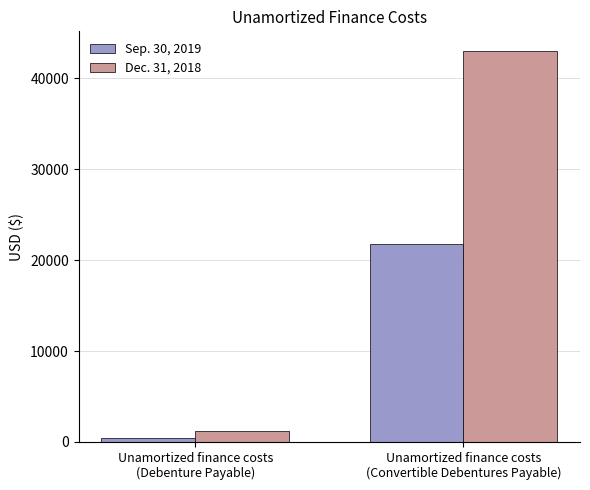

What is the total value across all series at Unamortized finance costs
(Convertible Debentures Payable)?

64828